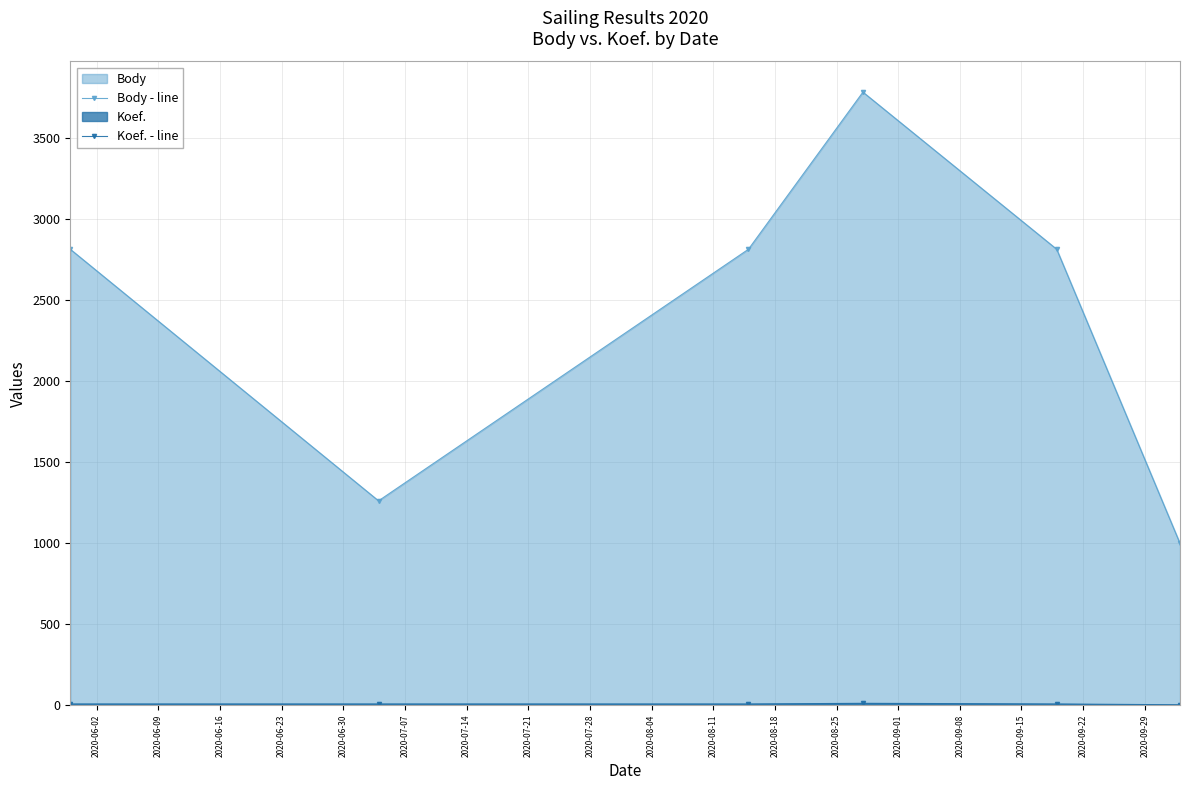

True or false: Body - line and Koef. - line cross at least once.

False